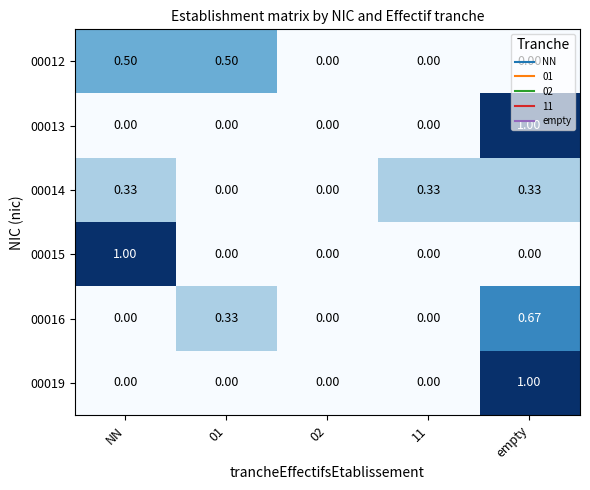

At which label does 00015 reach its peak?

NN